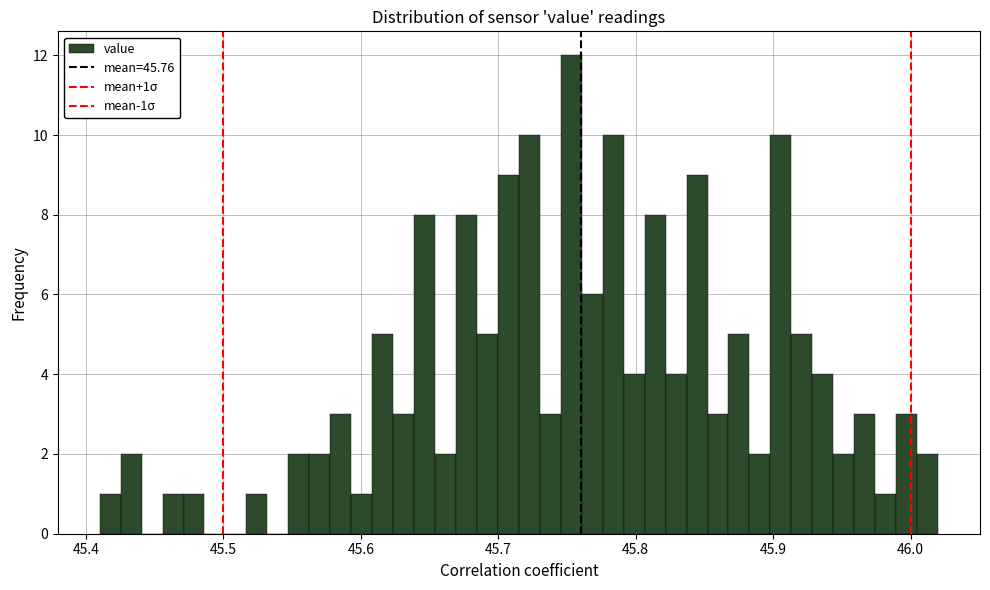

Around what value on the x-axis is the tallest bar? Give the approximate position of its centre, as read against the axis.

45.75